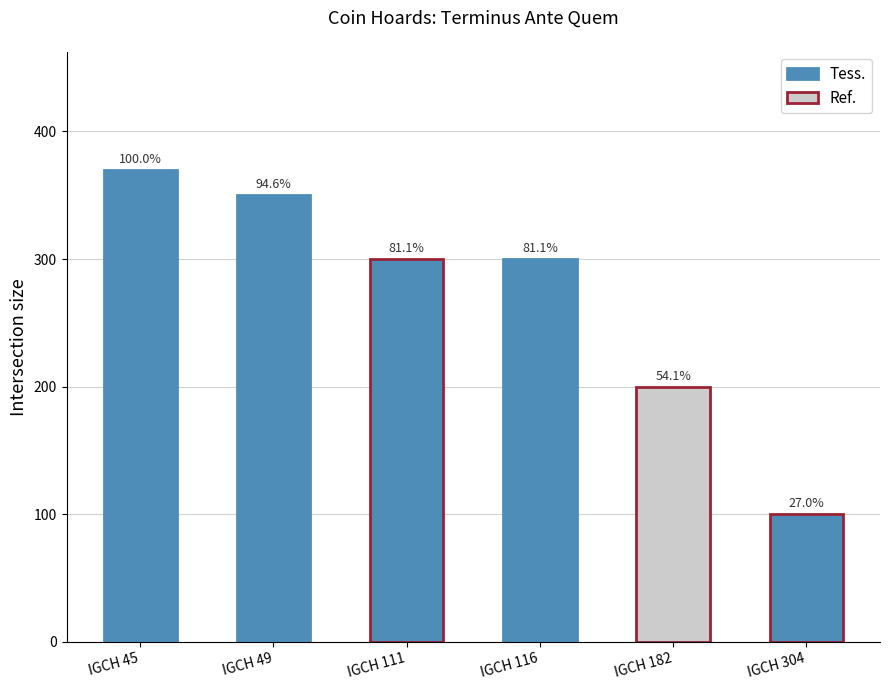

What is the approximate value at IGCH 111, to the nearest 50?

300